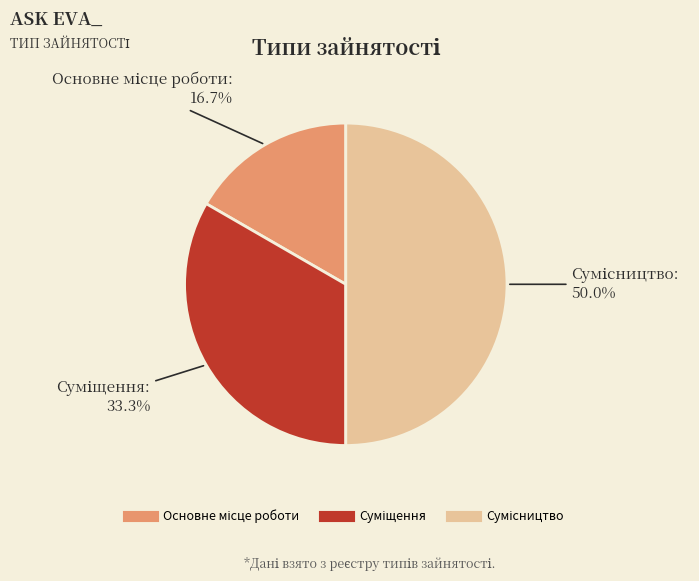

Between Суміщення and Сумісництво, which is larger?

Сумісництво